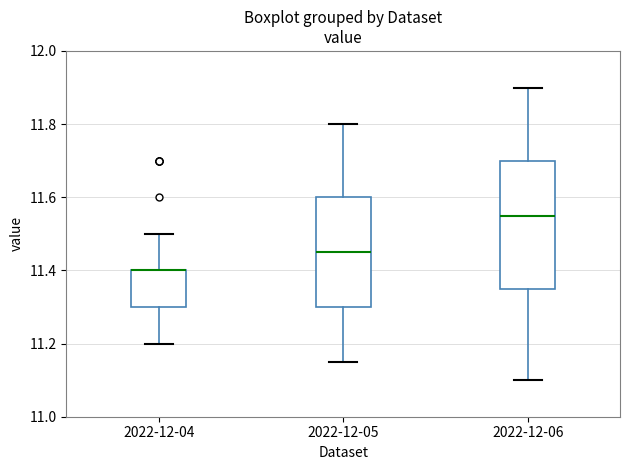

Where is the upper edge of the box for 2022-12-06 on the y-axis? The values are not printed on the chart, so give them approximately, as read against the axis.

11.70